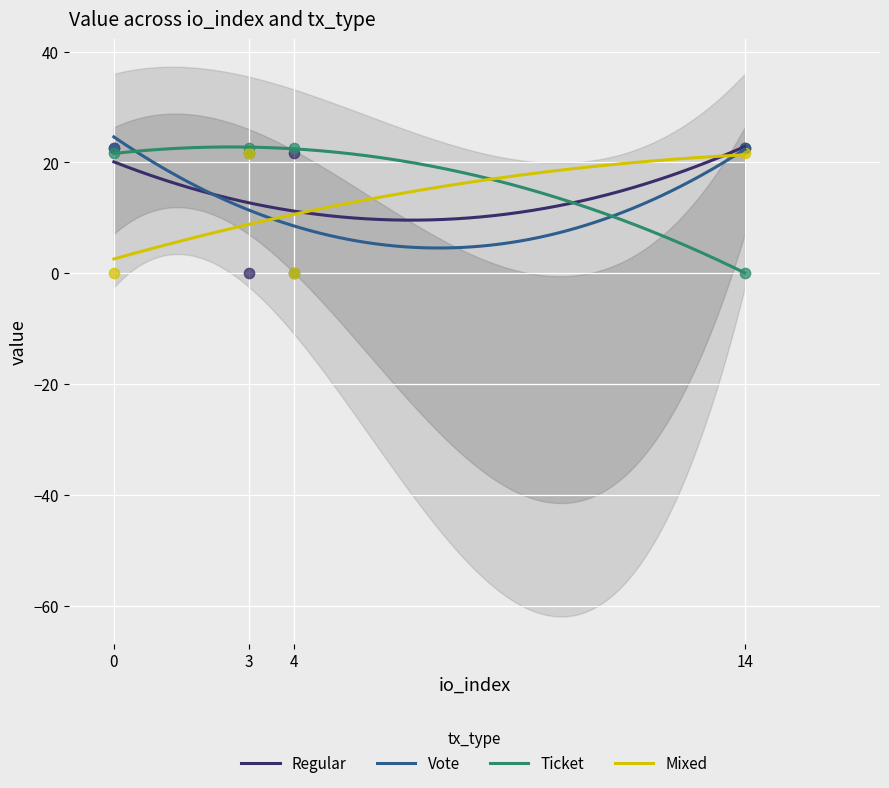

Which series has the largest total across all categories?

Regular